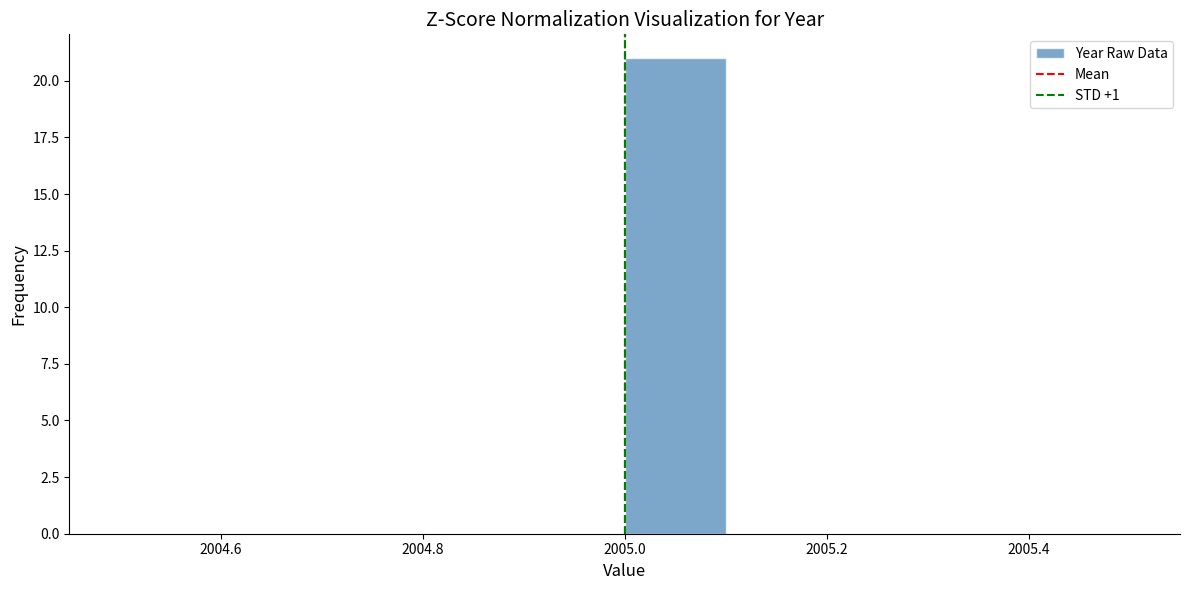

What is the height of the bar covering 2005.0 to 2005.1 on the x-axis? The values are not printed on the chart, so give them approximately, as read against the axis.

21